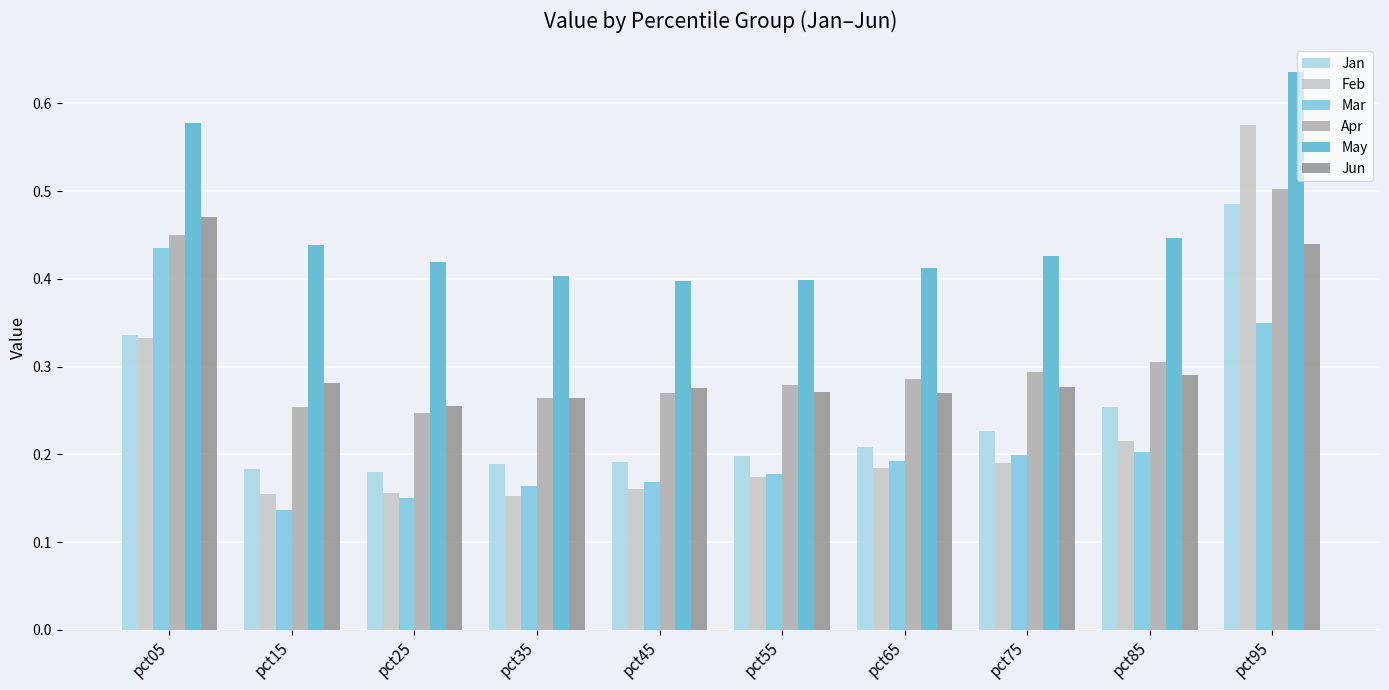

Which category has the highest value in the Apr series?

pct95